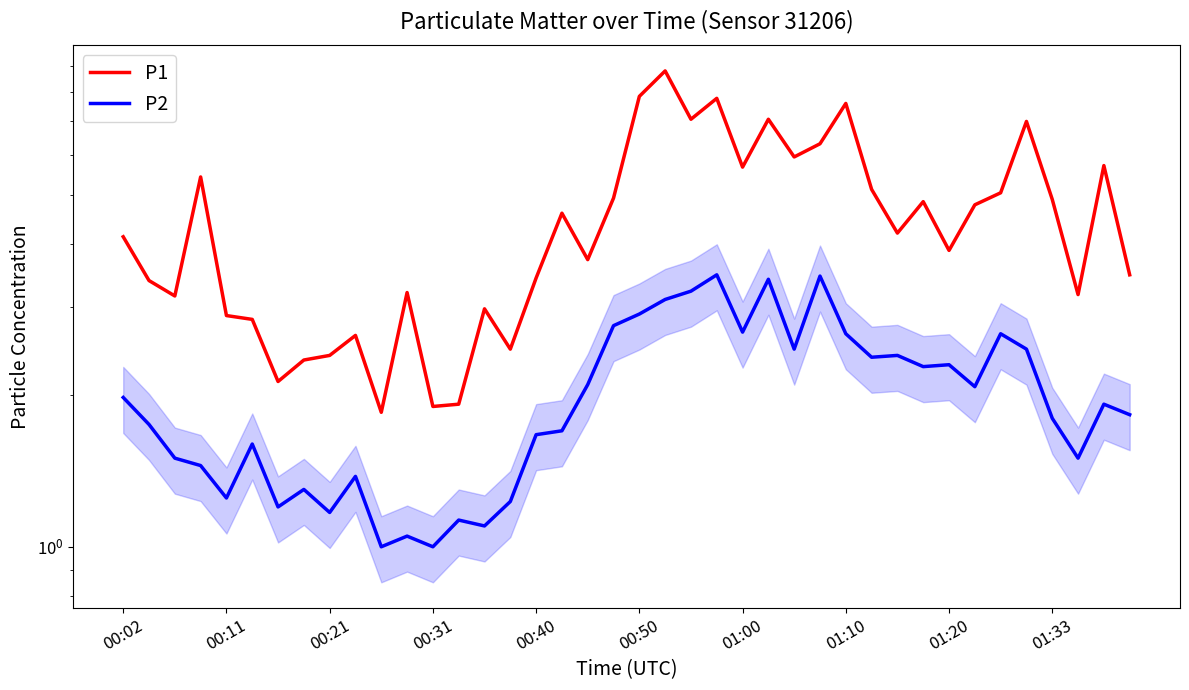

What are all the series names shown in the legend?

P1, P2